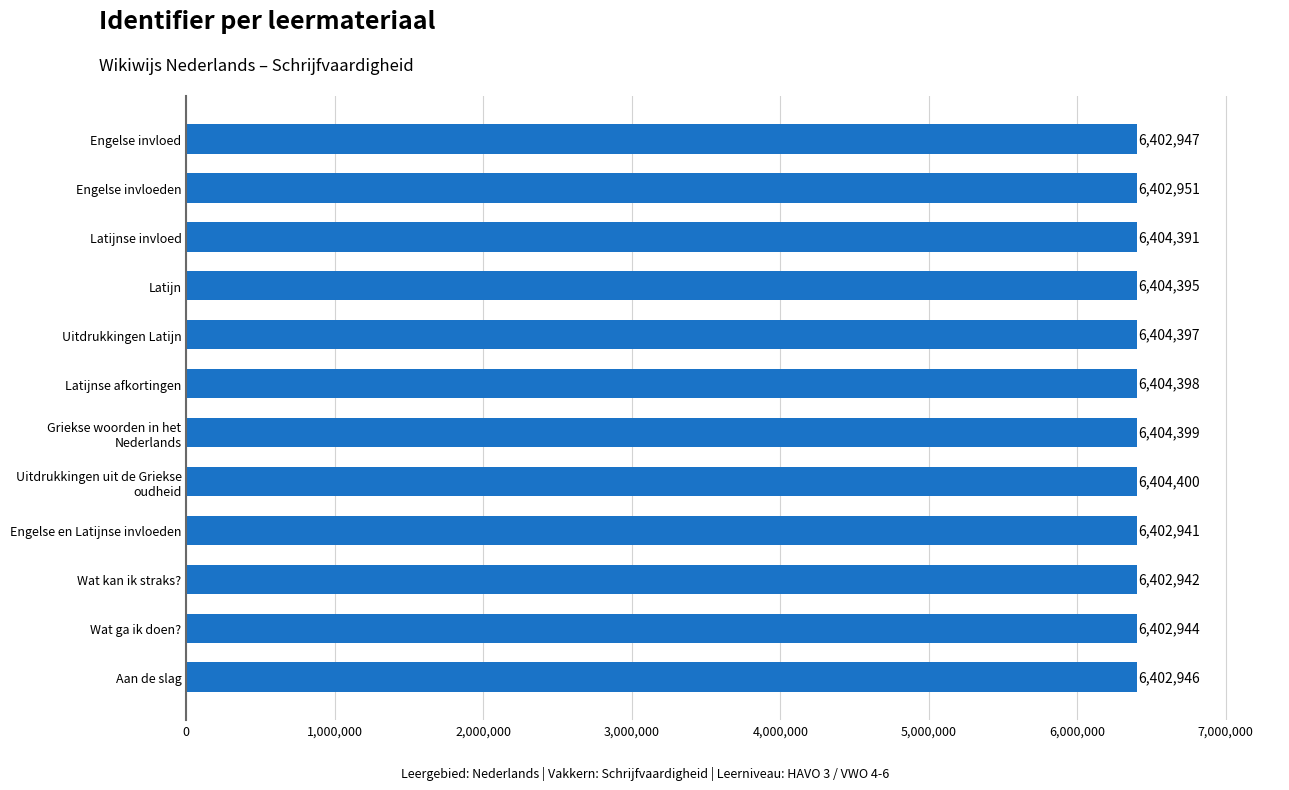

What is the sum of all values?

76844051